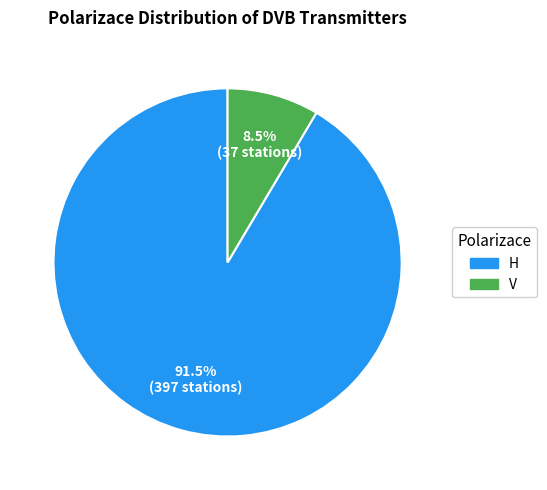

To the nearest percent, what is the combined percentage of V and H?

100%